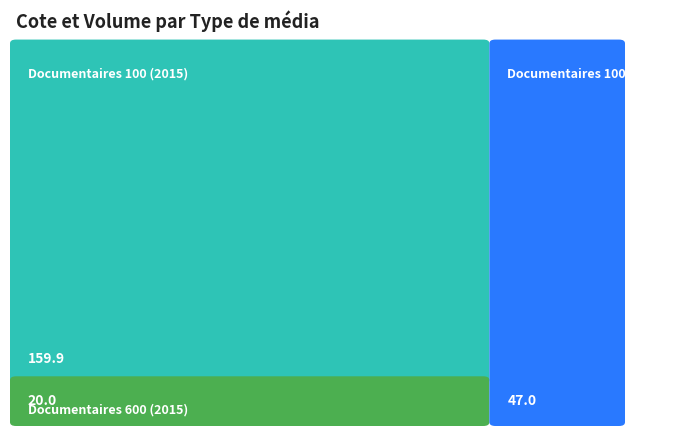

What is the average value?

75.6